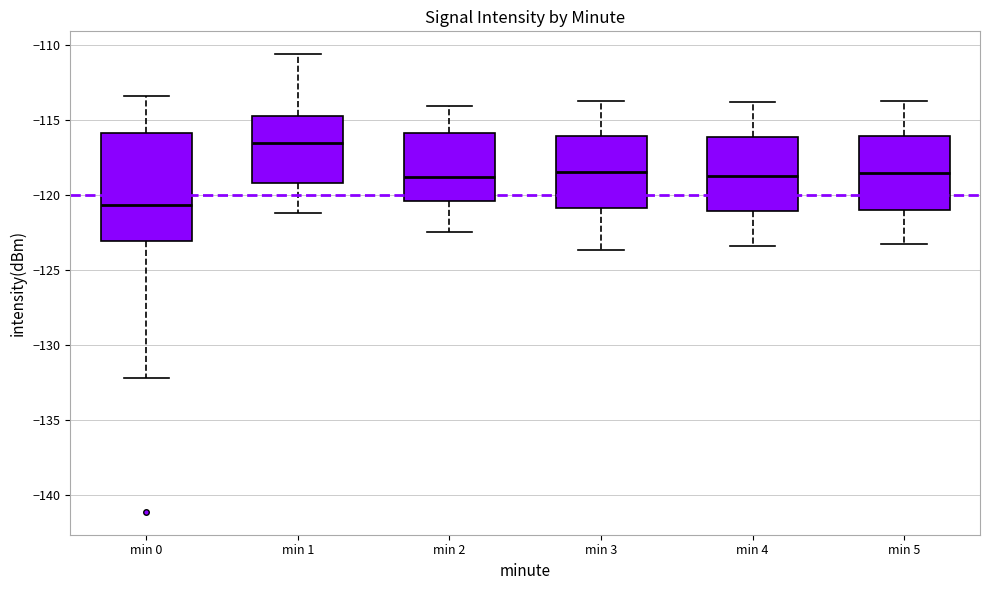

Reading left to right, transcribe this box plot: for each box, give where its median line is, the range the box spans, and where its two whiskers end, as read against the y-axis. The values are not printed on the chart, so give them approximately, as read against the axis.

min 0: median -120.5, box -123.0 to -116.0, whiskers -132.0 to -113.5
min 1: median -116.5, box -119.0 to -115.0, whiskers -121.0 to -110.5
min 2: median -119.0, box -120.5 to -116.0, whiskers -122.5 to -114.0
min 3: median -118.5, box -121.0 to -116.0, whiskers -123.5 to -113.5
min 4: median -118.5, box -121.0 to -116.0, whiskers -123.5 to -114.0
min 5: median -118.5, box -121.0 to -116.0, whiskers -123.5 to -114.0